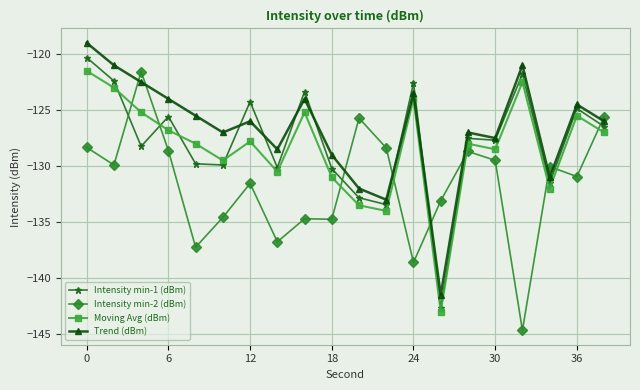

What is the value of the Intensity min-2 (dBm) point at the 20th from the left?

-125.6